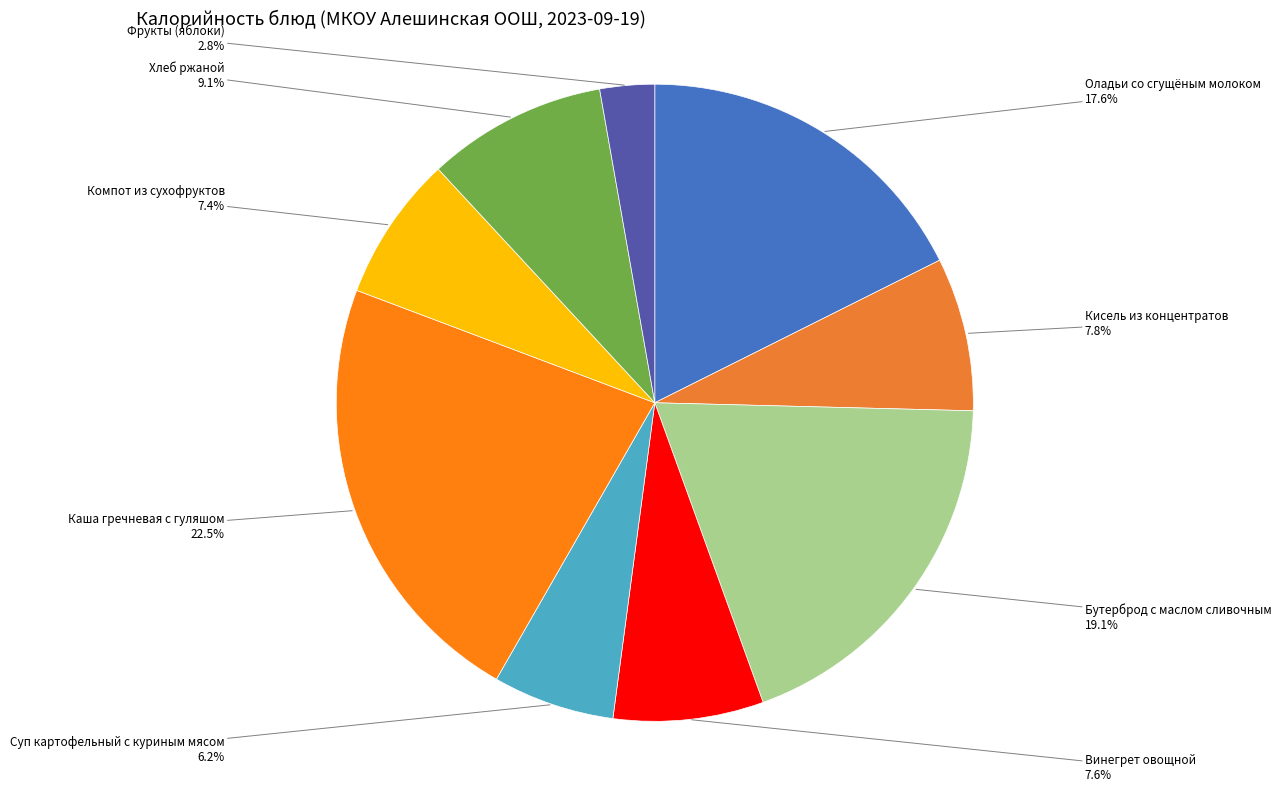

True or false: Оладьи со сгущёным молоком accounts for 28% of the total.

False